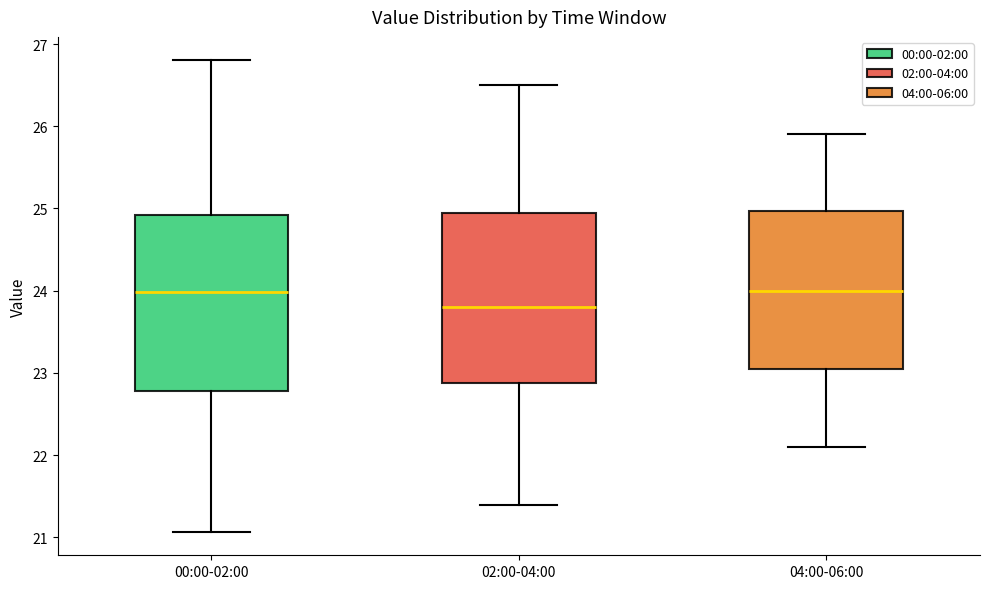

Reading left to right, transcribe this box plot: for each box, give where its median line is, the range the box spans, and where its two whiskers end, as read against the y-axis. The values are not printed on the chart, so give them approximately, as read against the axis.

00:00-02:00: median 24.0, box 22.8 to 24.9, whiskers 21.1 to 26.8
02:00-04:00: median 23.8, box 22.9 to 25.0, whiskers 21.4 to 26.5
04:00-06:00: median 24.0, box 23.1 to 25.0, whiskers 22.1 to 25.9